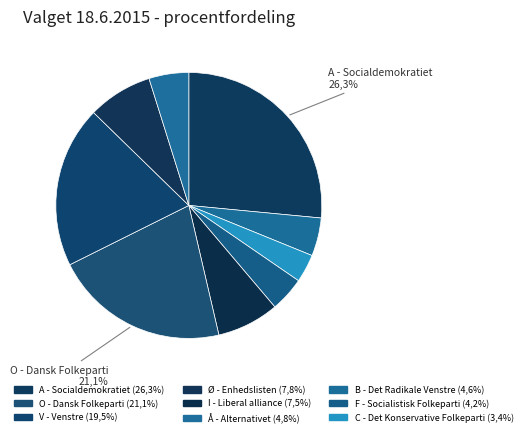

To the nearest percent, what portion does O - Dansk Folkeparti represent?

21%